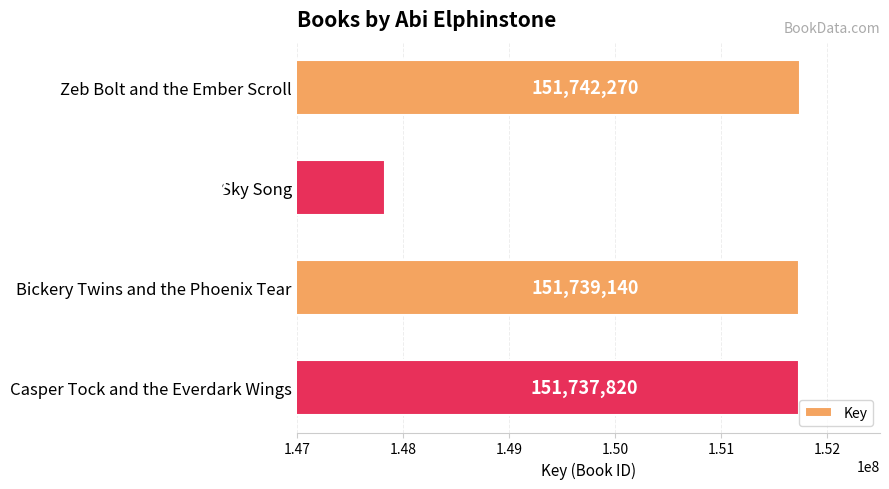

Rank the categories by value from lowest to highest.

Sky Song, Casper Tock and the Everdark Wings, Bickery Twins and the Phoenix Tear, Zeb Bolt and the Ember Scroll